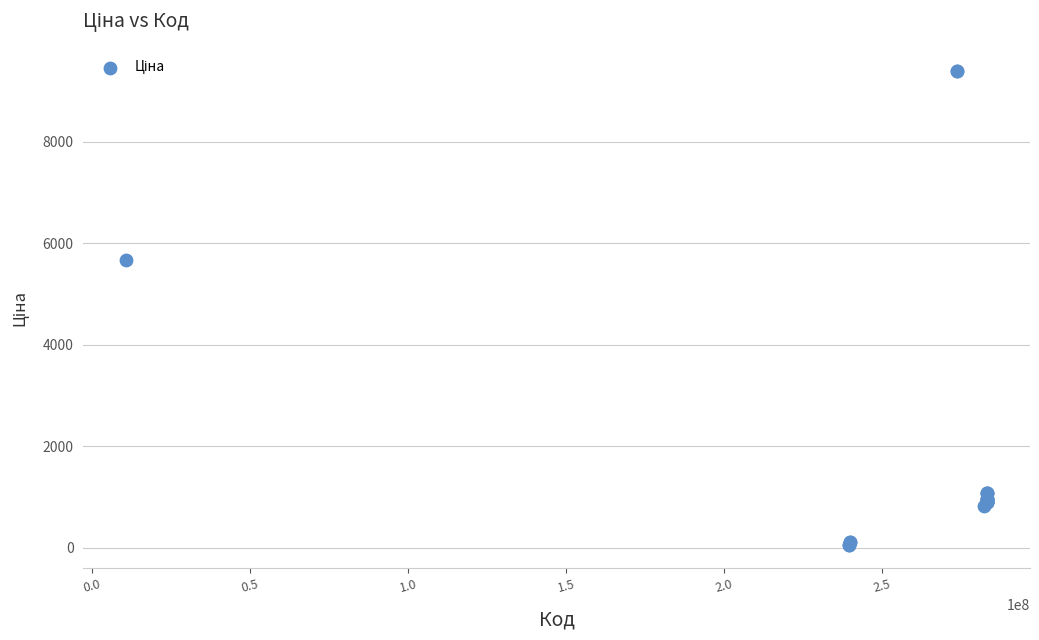

What Y value in the scatter plot is closest to 4720?

5673.8